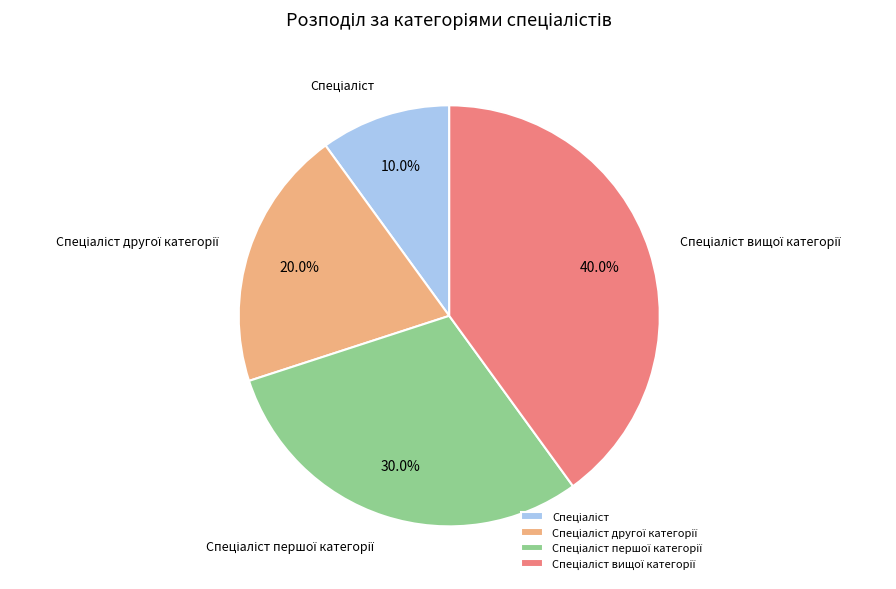

Does any single category account for the majority?

No